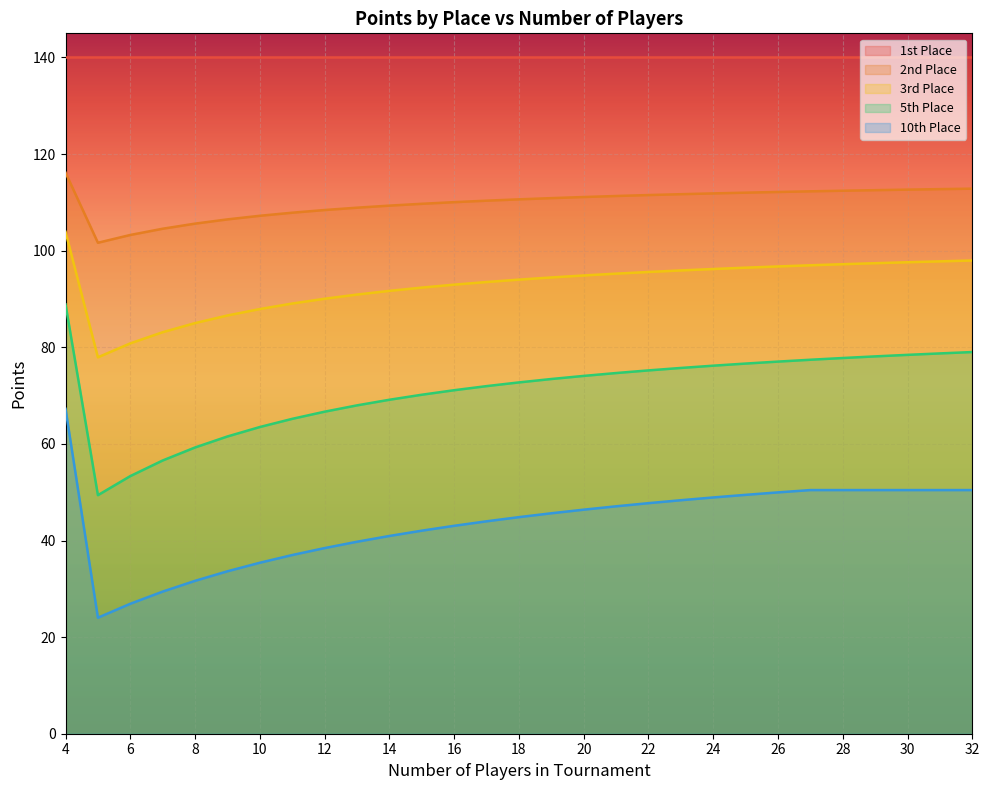

Is the value of place_10 at 10 greater than the value of place_5 at 25?

No